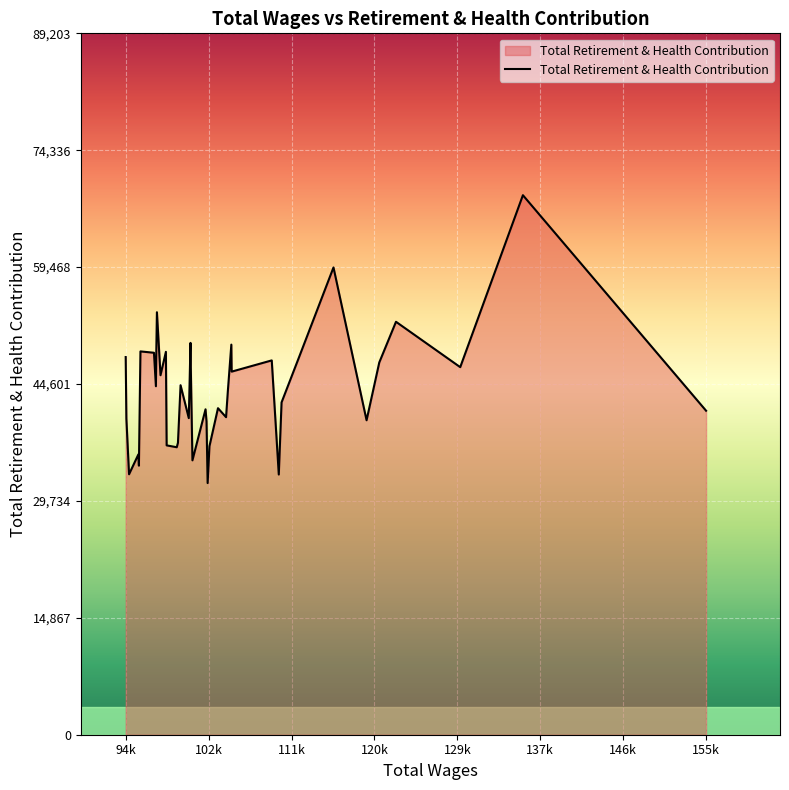

What is the smallest value displayed?

32006